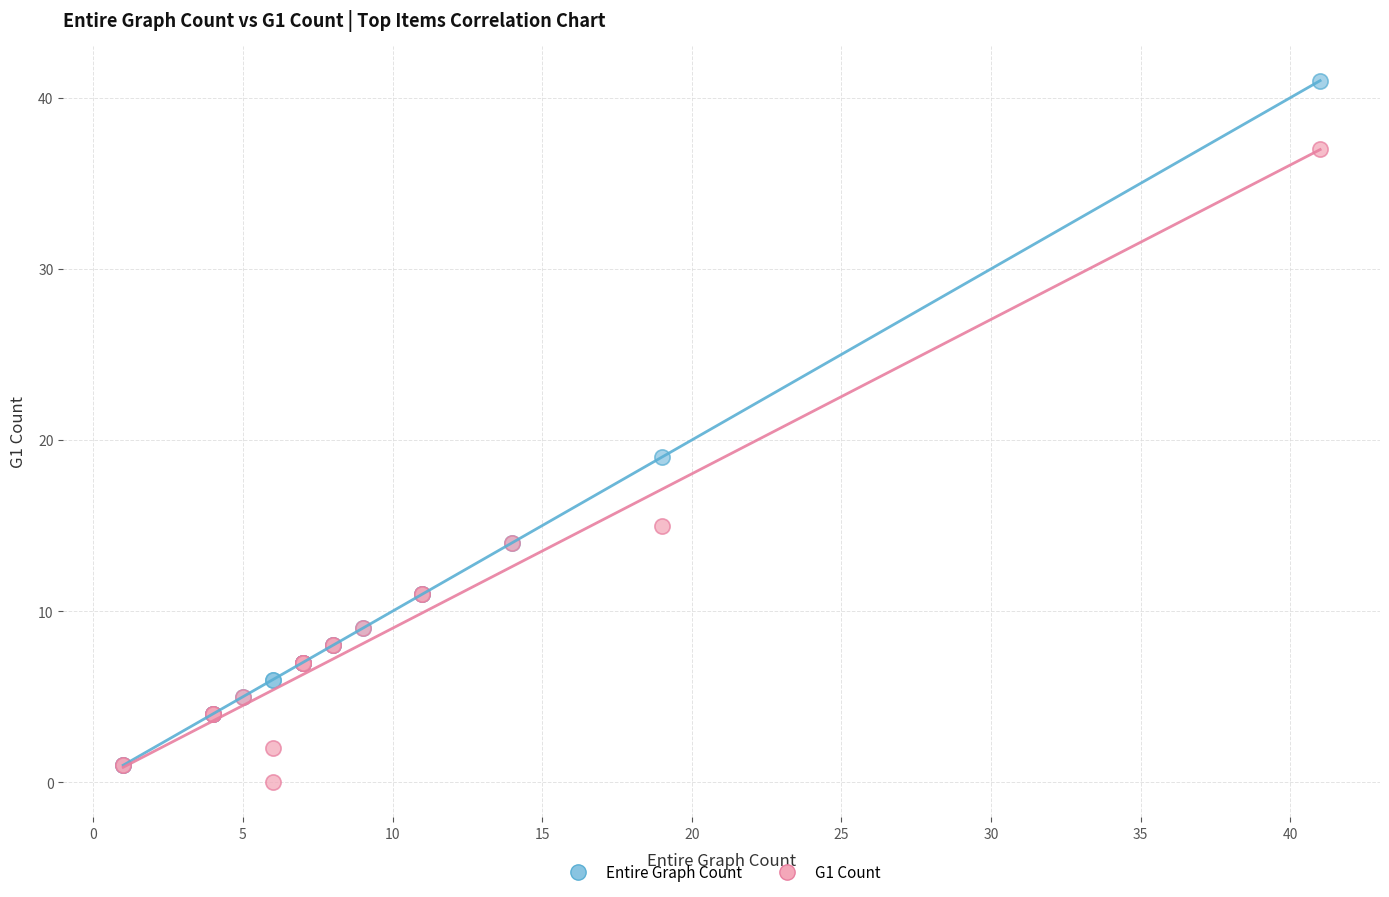

In the Entire Graph Count series, what Y value is closest to 21?

19